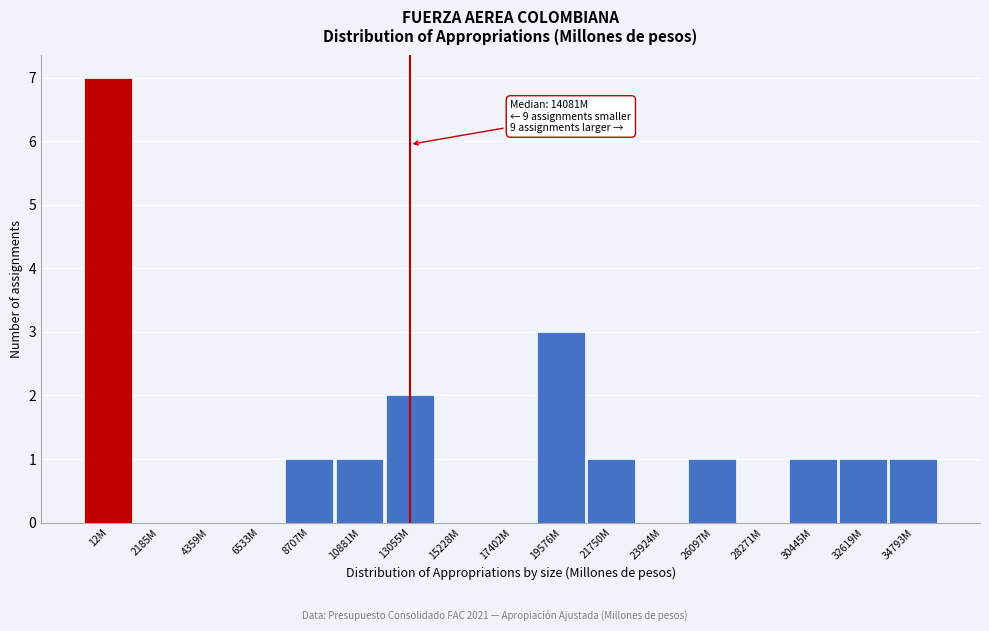

Reading left to right, list all the values displayed in this chart.

12M=7	2185M=0	4359M=0	6533M=0	8707M=1	10881M=1	13055M=2	15228M=0	17402M=0	19576M=3	21750M=1	23924M=0	26097M=1	28271M=0	30445M=1	32619M=1	34793M=1